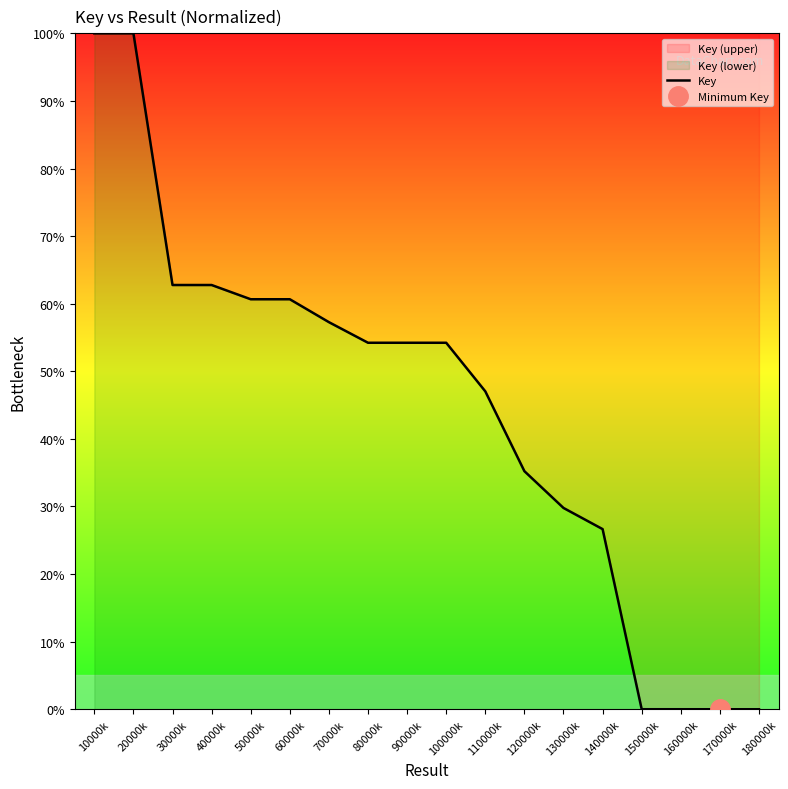

Rank the categories by value from lowest to highest.

170000k, 180000k, 160000k, 150000k, 140000k, 130000k, 120000k, 110000k, 100000k, 80000k, 90000k, 70000k, 60000k, 50000k, 30000k, 40000k, 20000k, 10000k